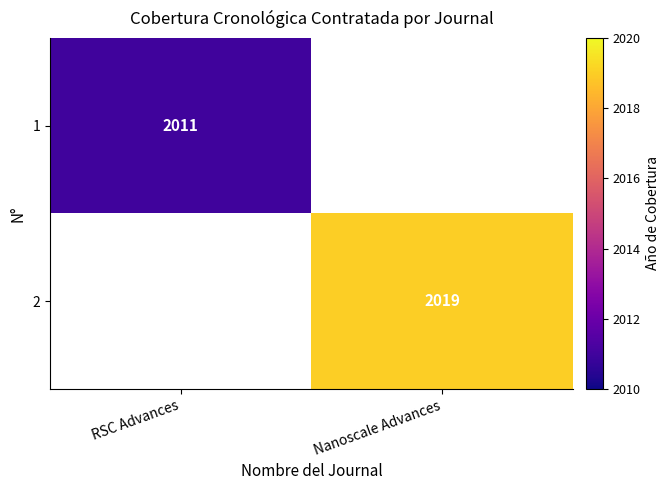

Is it true that 2 equals 3230 at Nanoscale Advances?

False